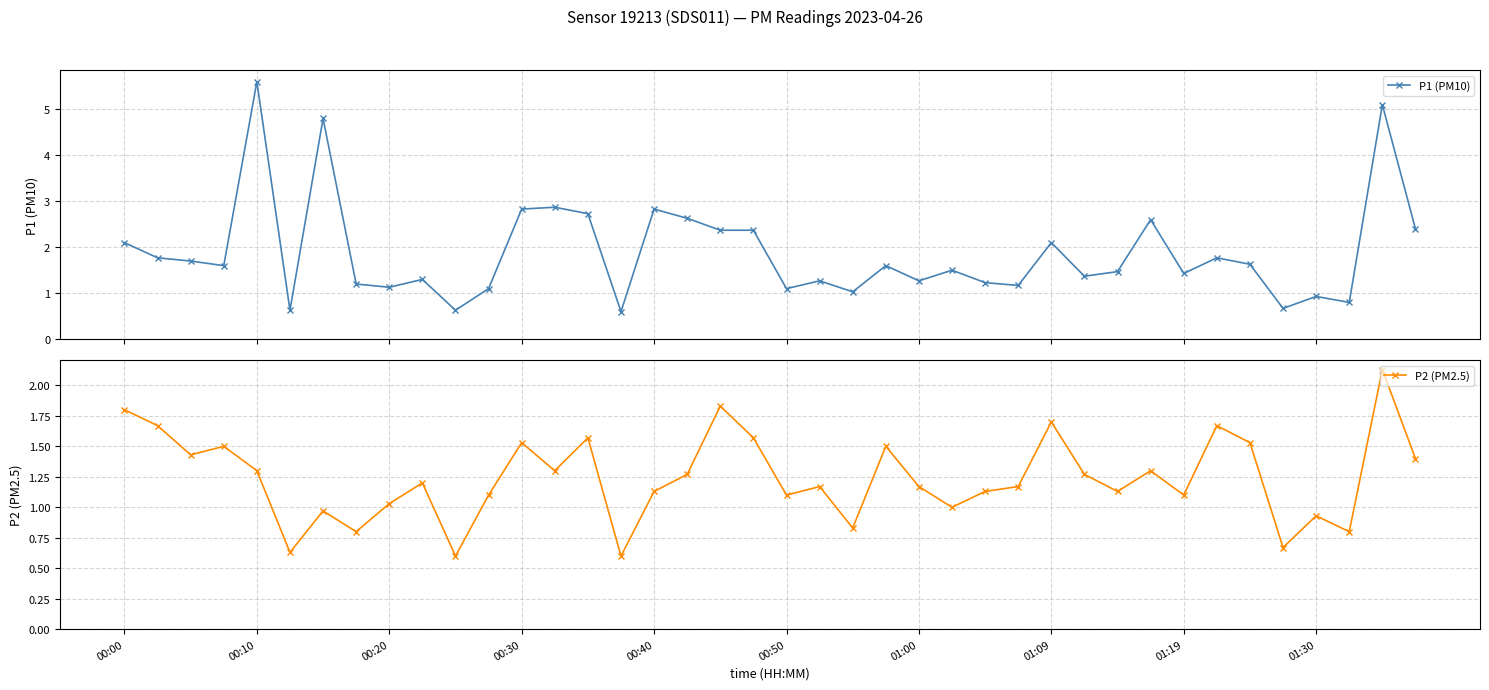

Rank the series at 35 from lowest to highest value.

P1 (PM10), P2 (PM2.5)